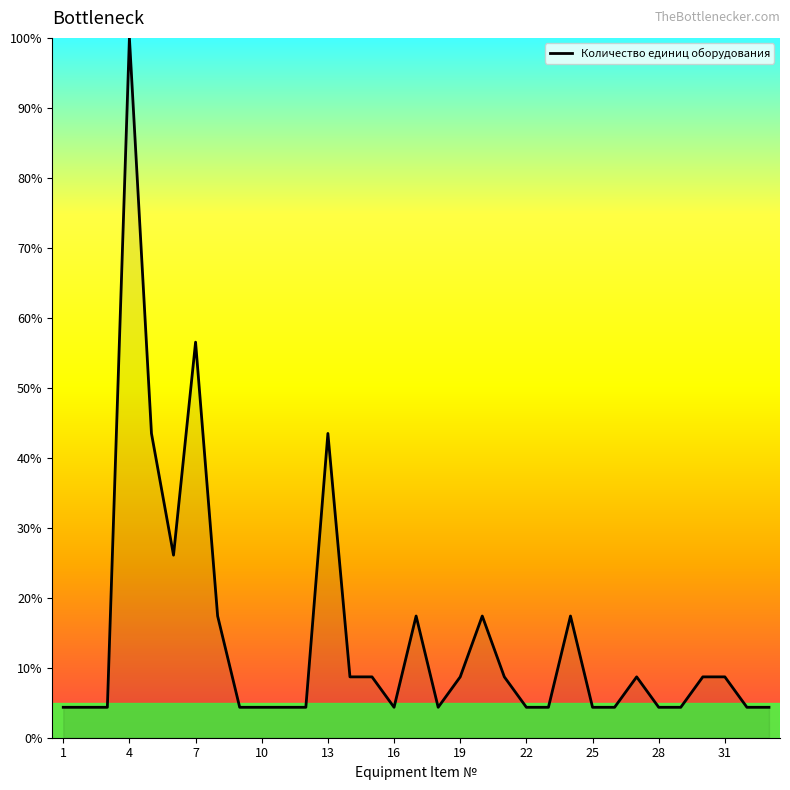

What is the maximum value shown in the chart?

100.0